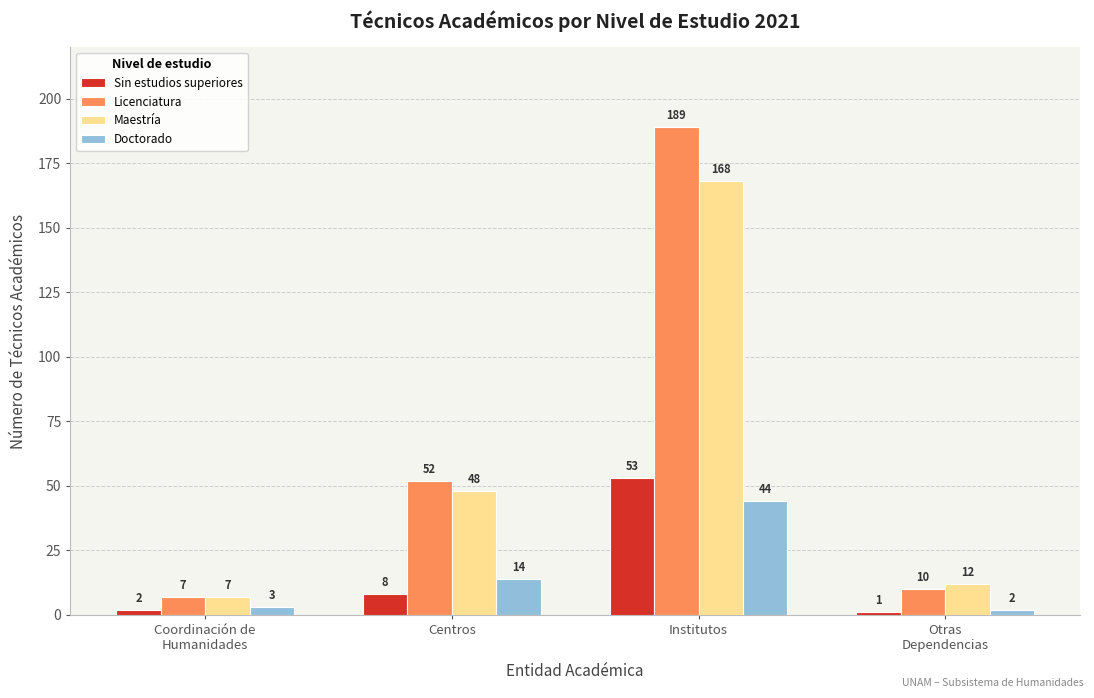

Is it true that Licenciatura equals 17 at Otras
Dependencias?

False